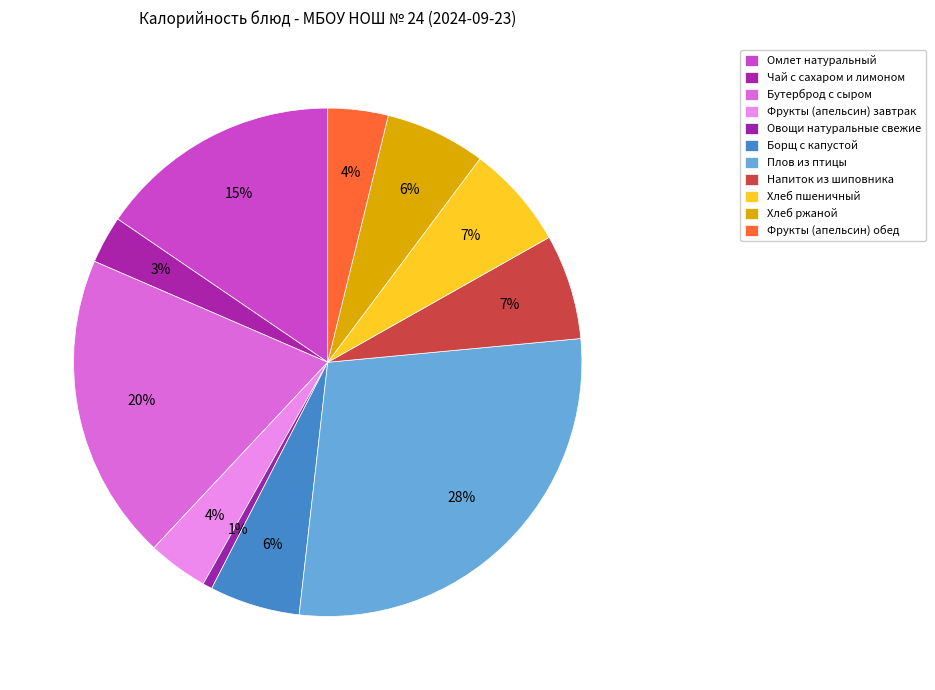

How many segments does this pie chart have?

11